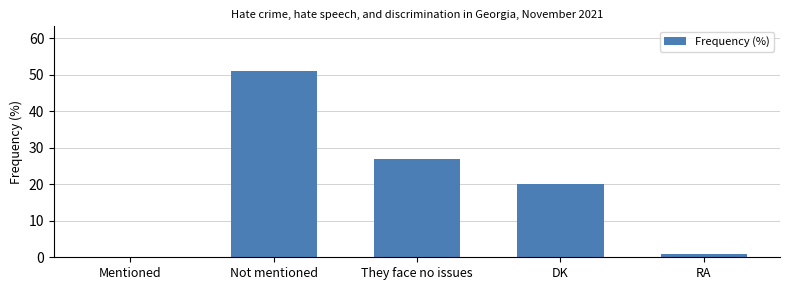

Where does the data first go above 20?

Not mentioned